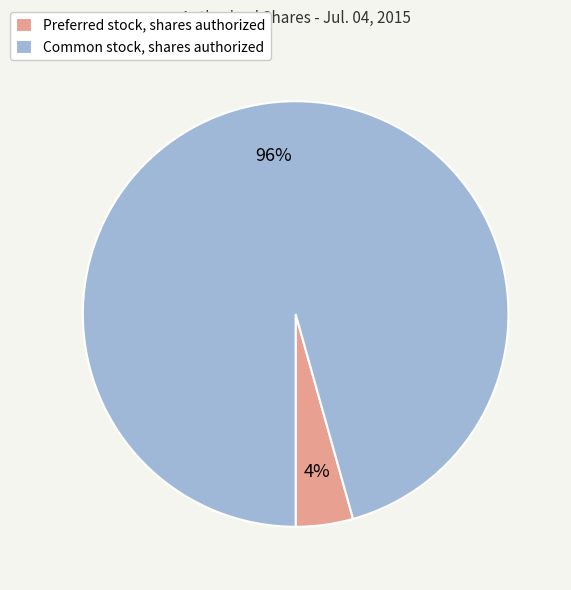

Which has a higher value, Common stock, shares authorized or Preferred stock, shares authorized?

Common stock, shares authorized